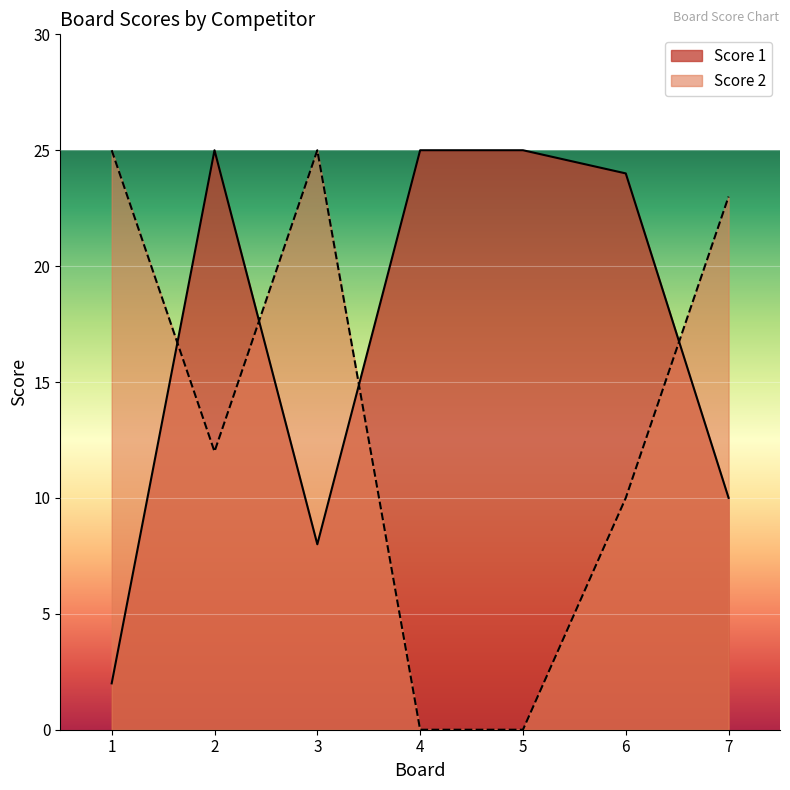

True or false: Score 2 has a value of 10 at 6.

True